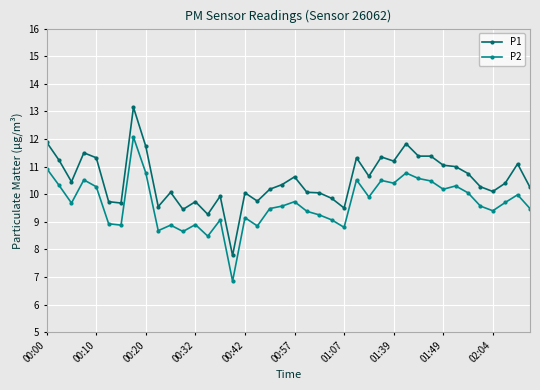

How many lines are shown in the chart?

2